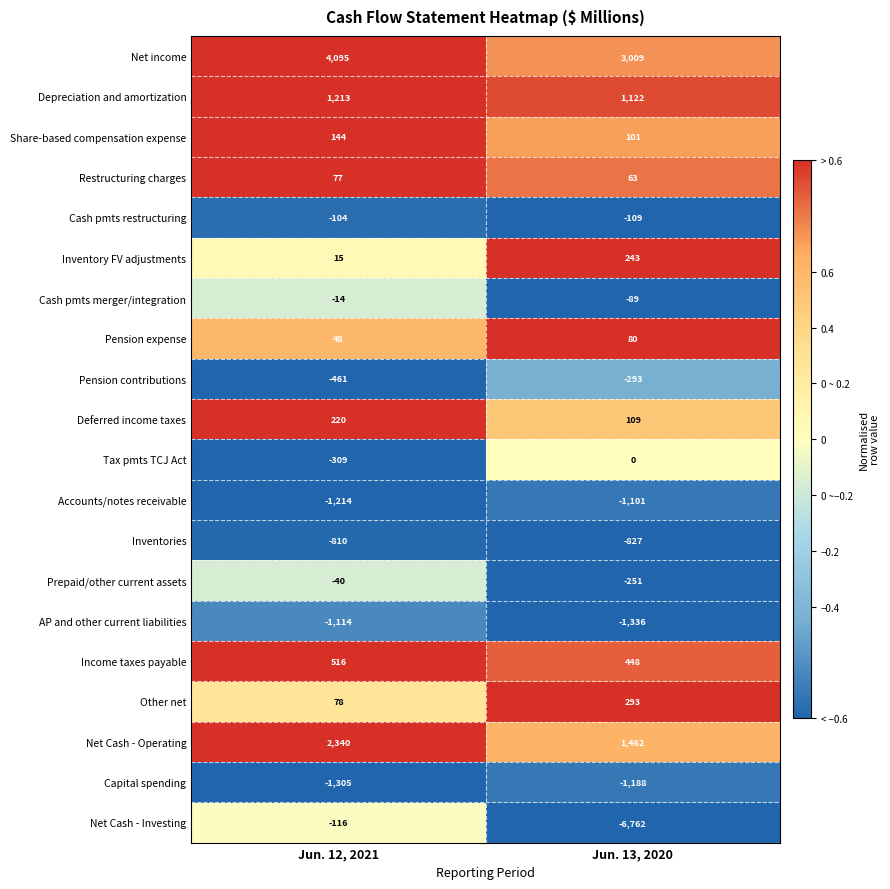

What is the highest value of the Other net series?

293